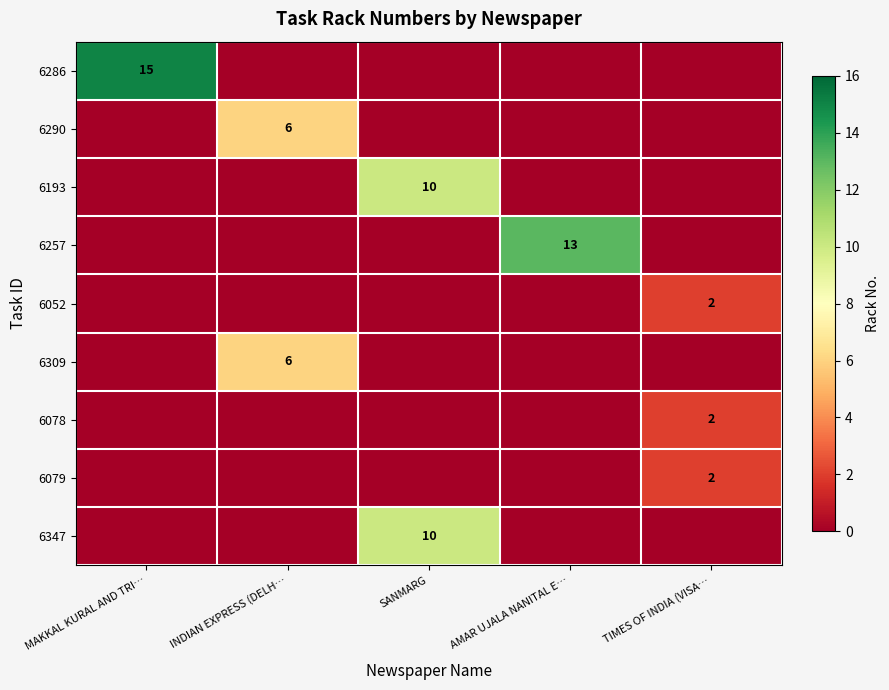

What is the maximum value shown in the chart?

15